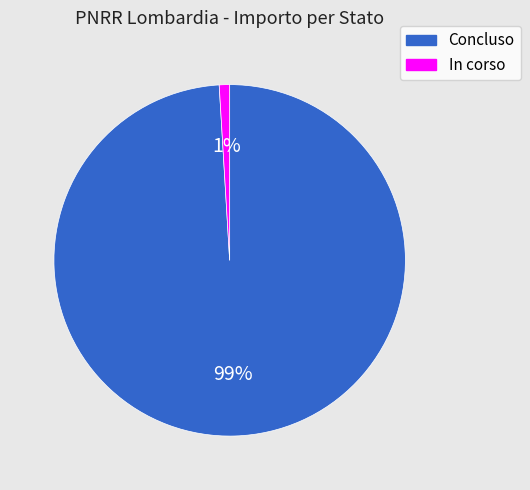

The In corso slice represents 1% of the pie. True or false?

True